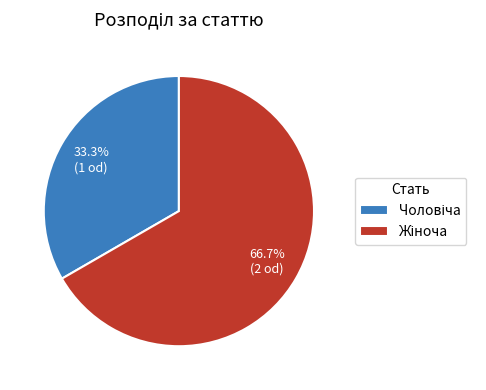

Does any single category account for the majority?

Yes